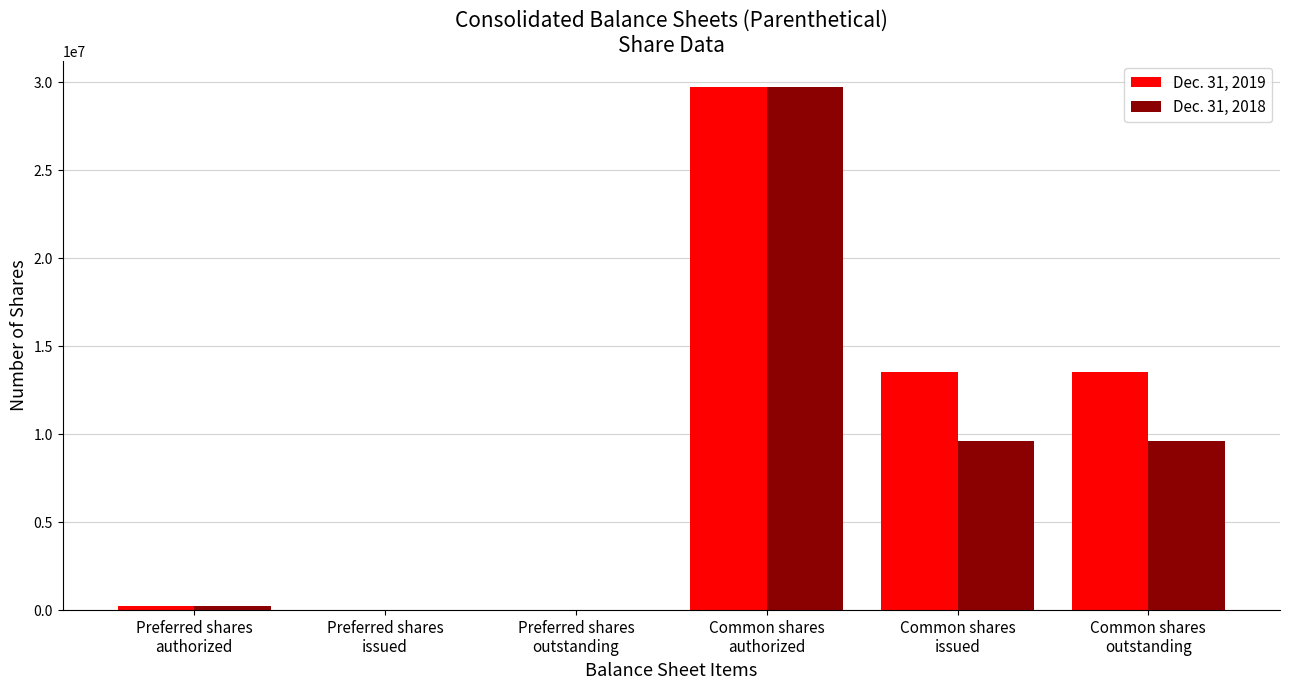

Reading left to right, transcribe all the data shown in this chart.

Dec. 31, 2019: Preferred shares
authorized=250000	Preferred shares
issued=0	Preferred shares
outstanding=0	Common shares
authorized=29750000	Common shares
issued=13553409	Common shares
outstanding=13553409
Dec. 31, 2018: Preferred shares
authorized=250000	Preferred shares
issued=0	Preferred shares
outstanding=0	Common shares
authorized=29750000	Common shares
issued=9624060	Common shares
outstanding=9624060